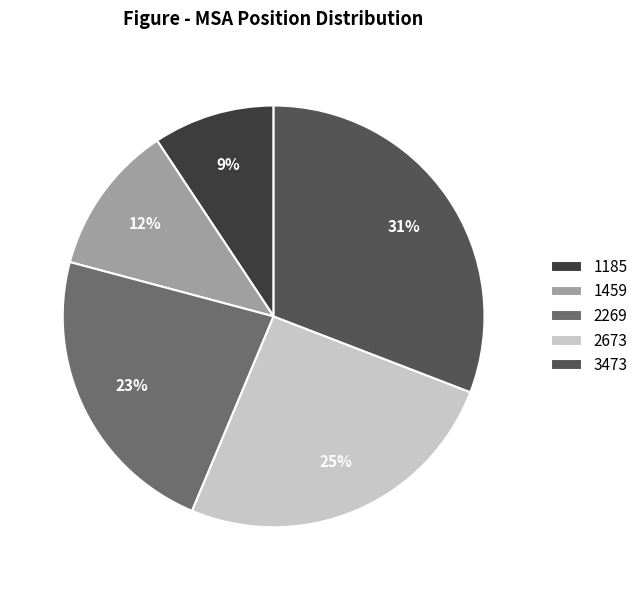

To the nearest percent, what is the combined percentage of 3473 and 2269?

54%